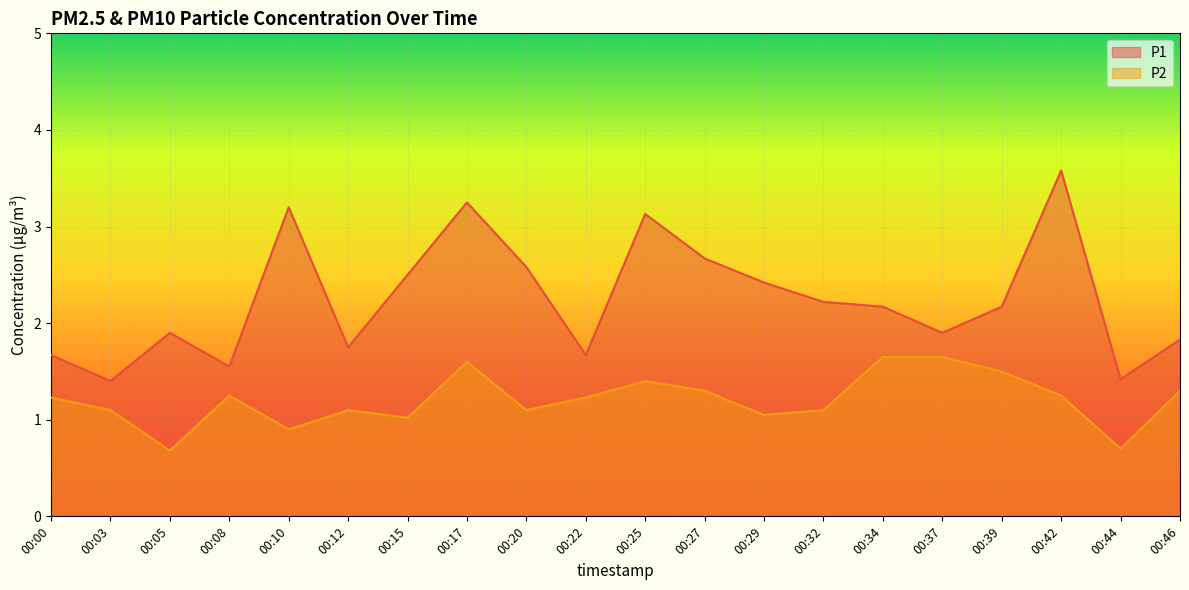

True or false: P2 has a value of 1.3 at 00:46.

True